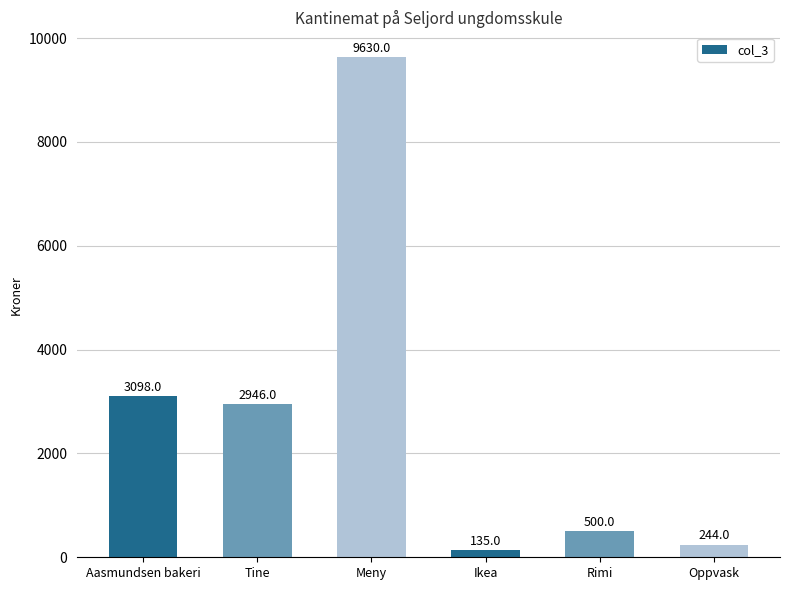

How many bars are there in total?

6